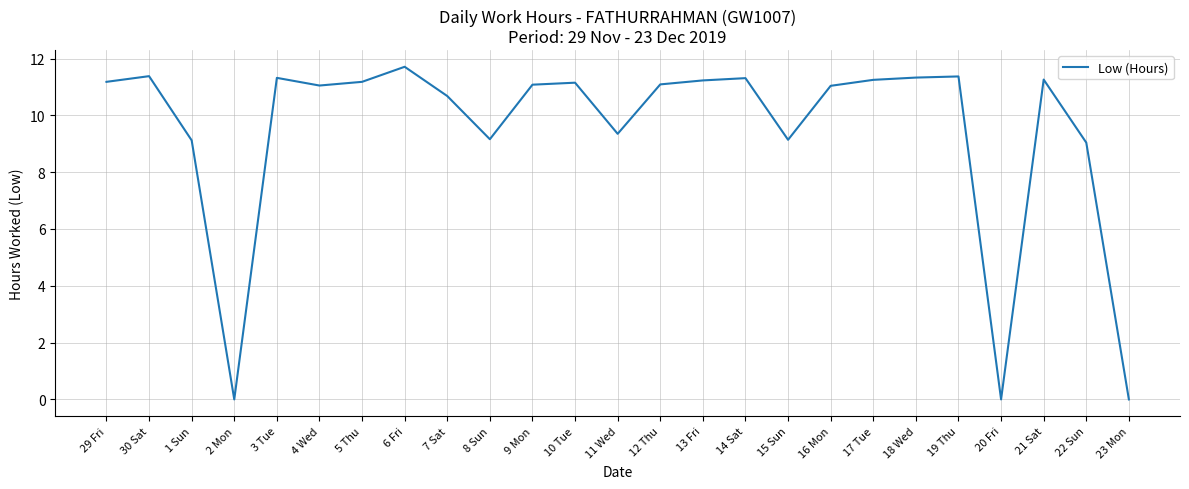

What is the maximum value shown in the chart?

11.7